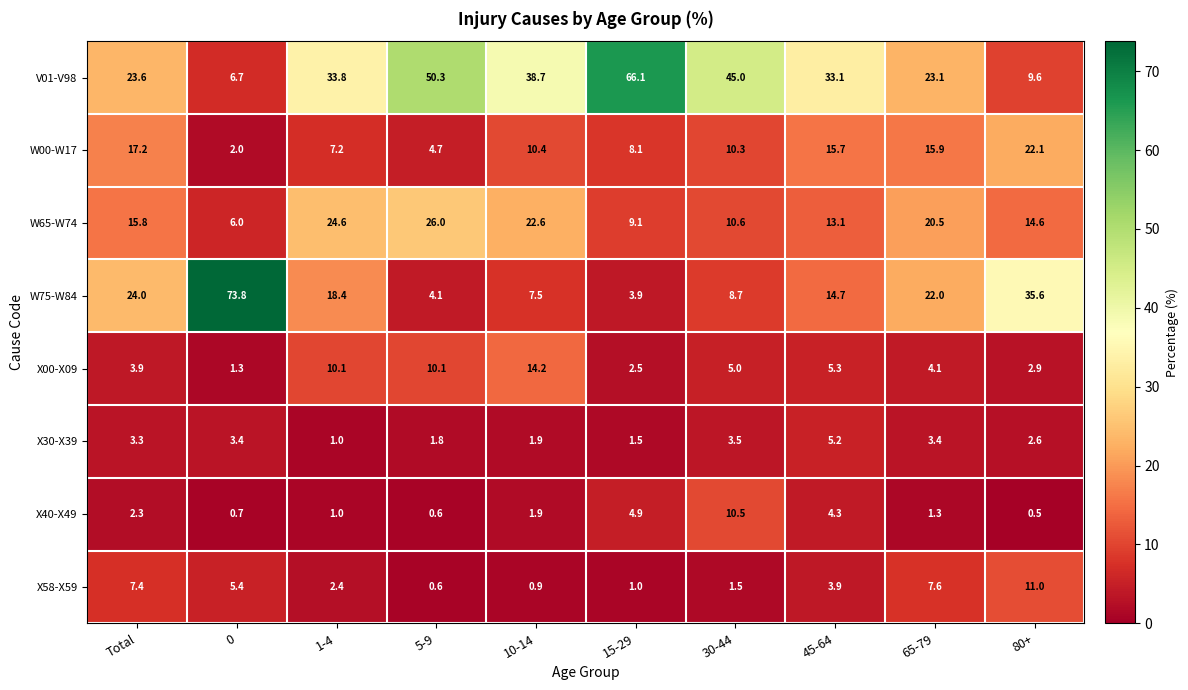

What is the total value across all series at 30-44?

95.1